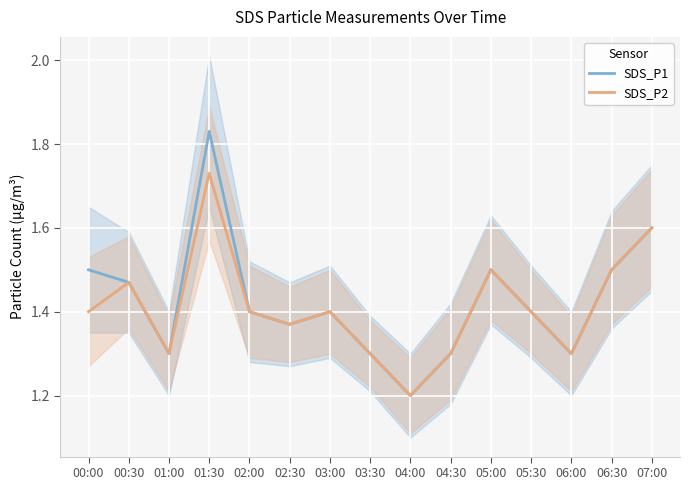

How many interior local peaks does the SDS_P1 series have?

3